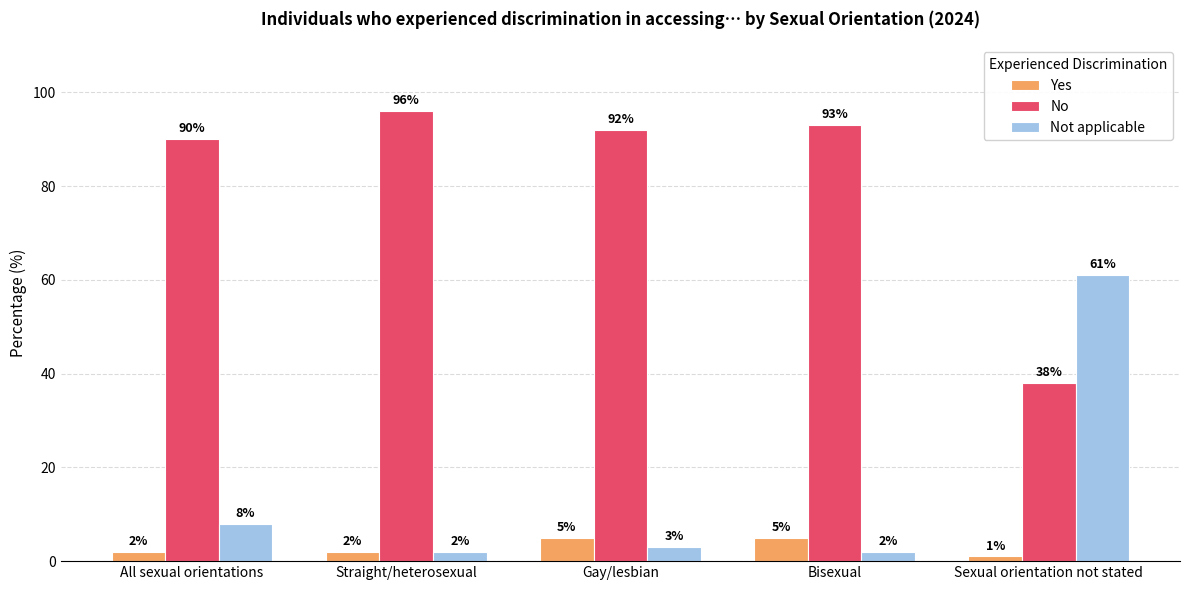

How many bars are there in each group?

3